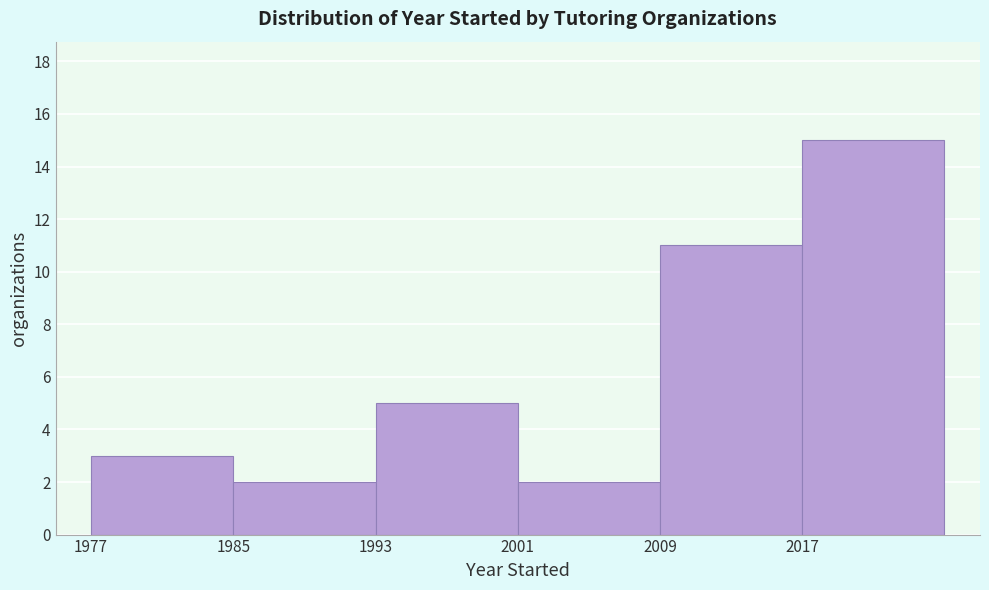

What is the height of the bar covering 2009 to 2017 on the x-axis? The values are not printed on the chart, so give them approximately, as read against the axis.

11